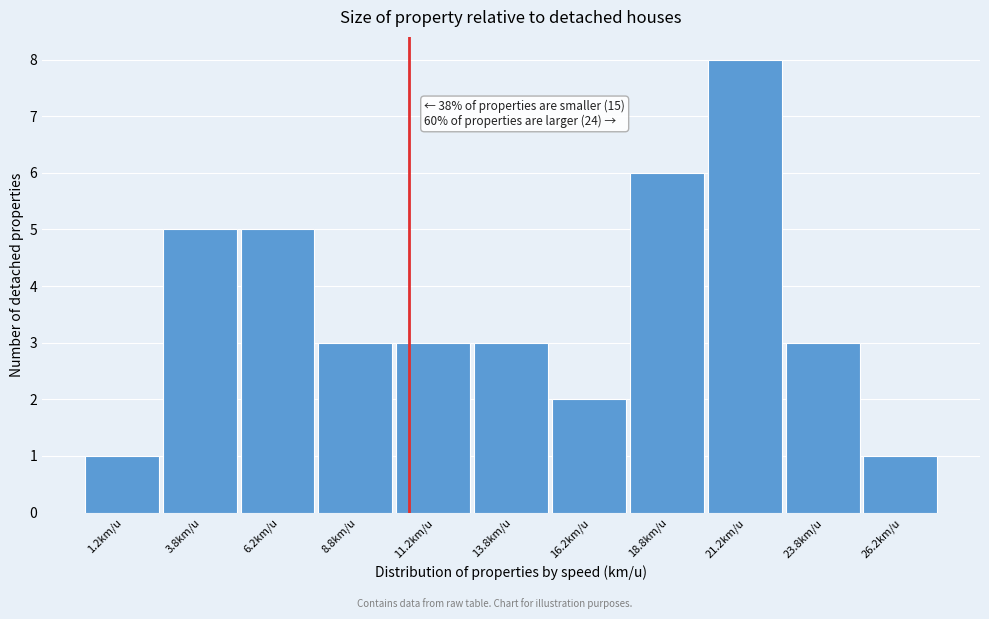

Over which range of the x-axis is the bar tallest?

20.0 to 22.5